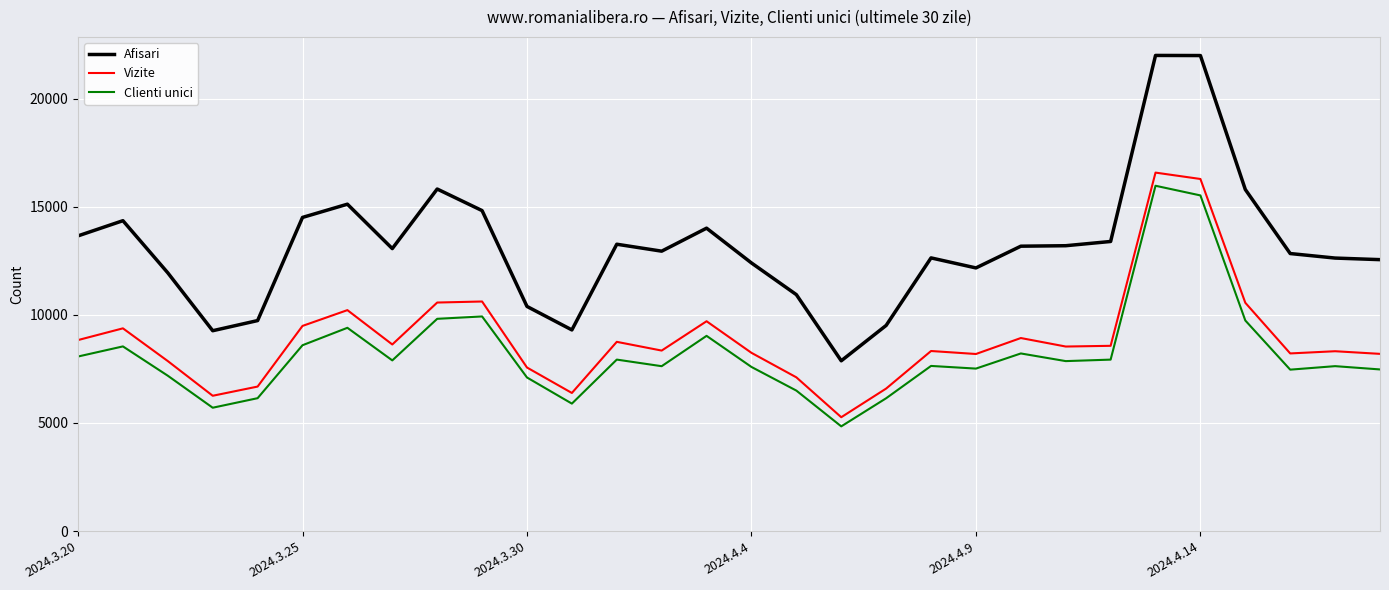

True or false: Afisari and Vizite intersect in this chart.

False